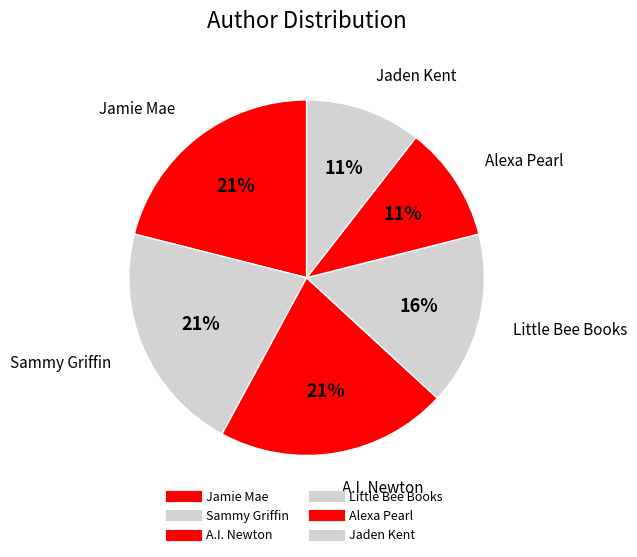

Count the number of slices in the pie.

6